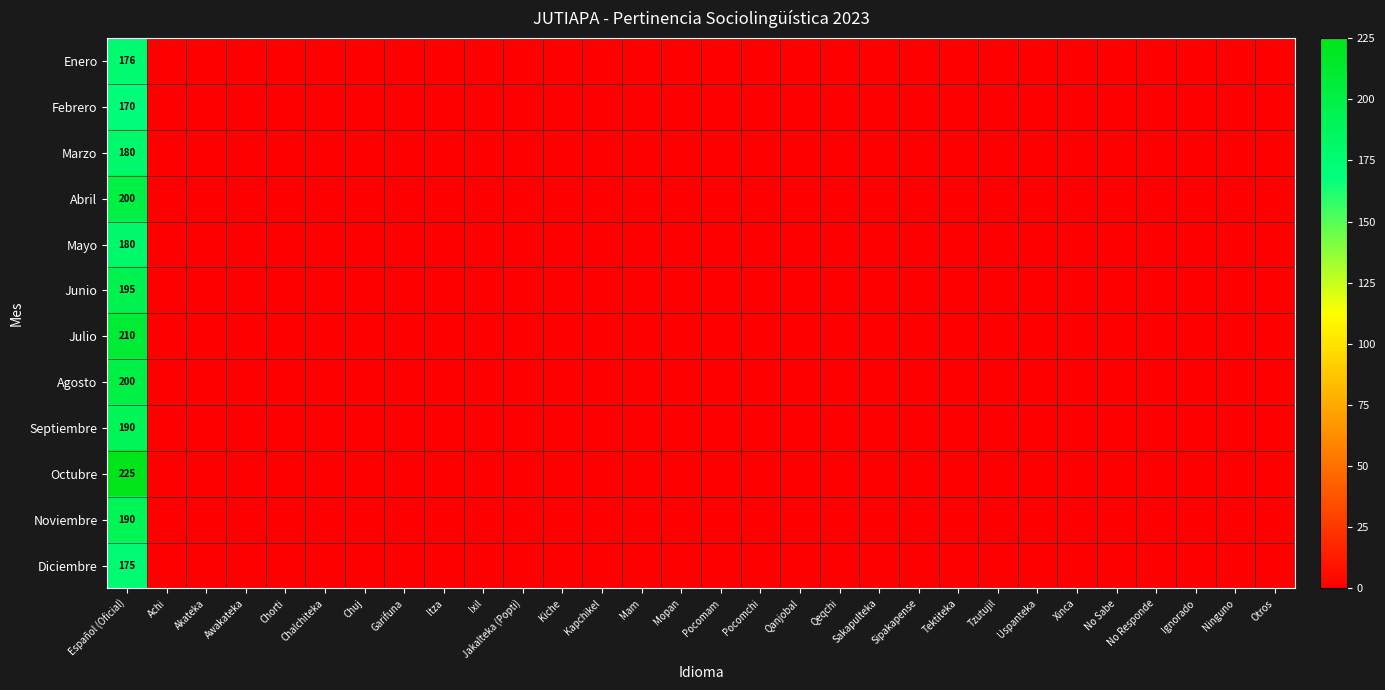

What is the total value across all series at Español (Oficial)?

2291